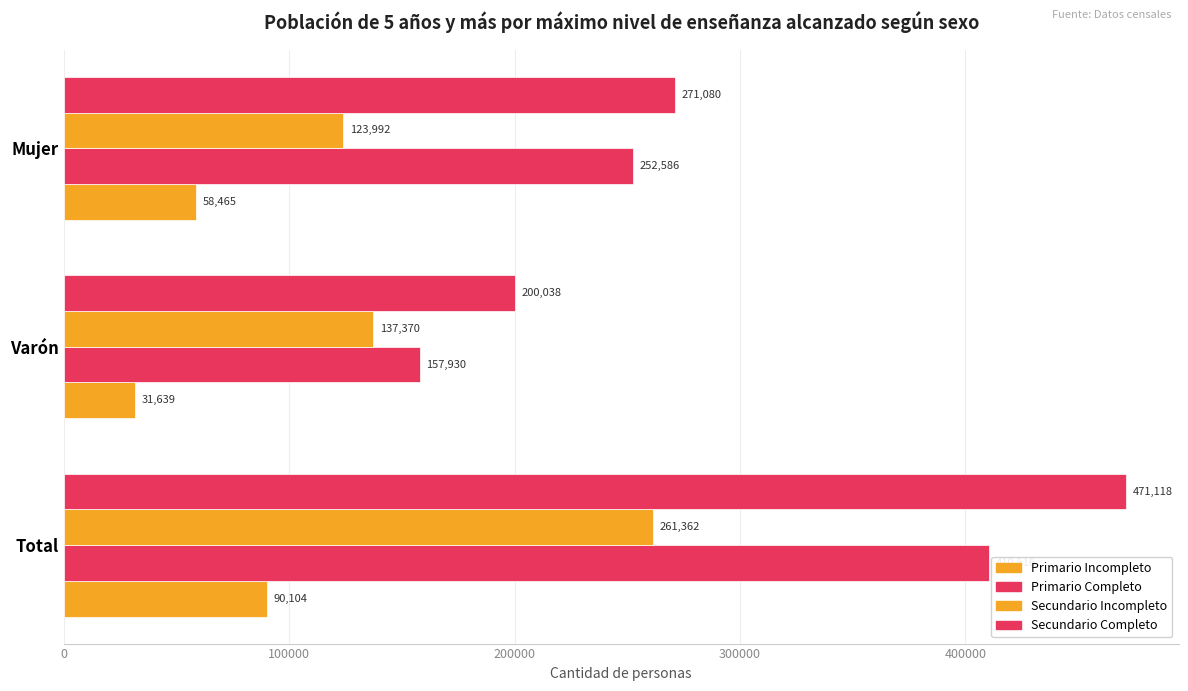

How many categories are shown in the chart?

3